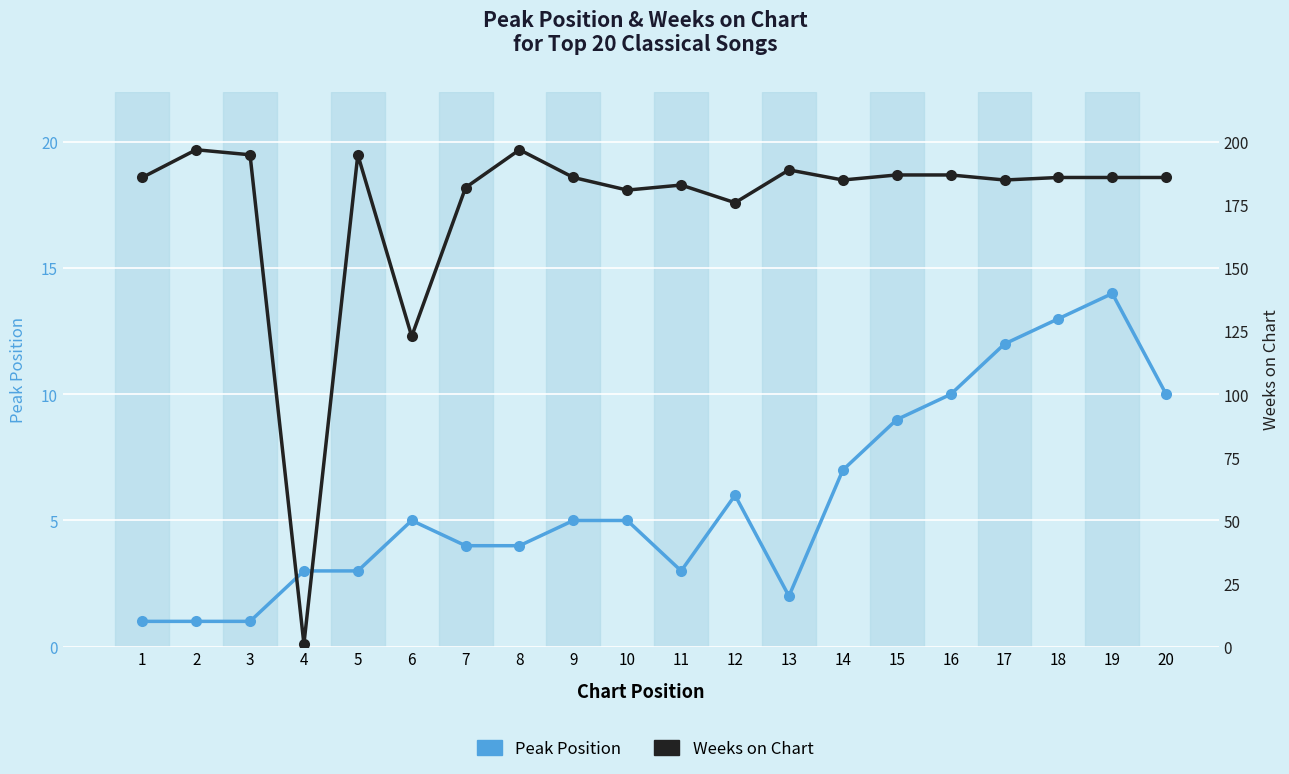

What is the value of the Peak Position point at the 8th from the left?

4